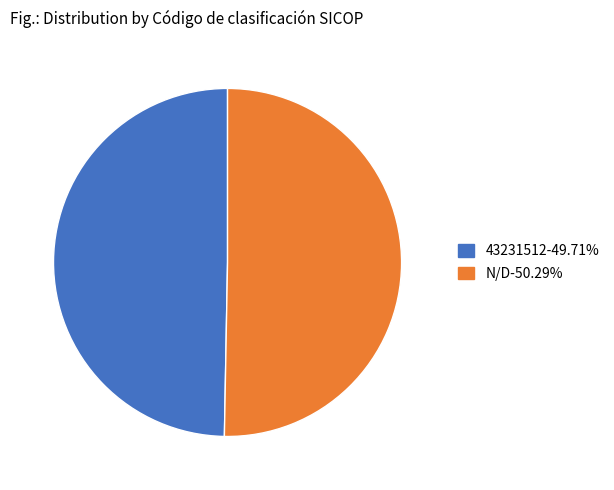

True or false: 43231512 accounts for 63% of the total.

False